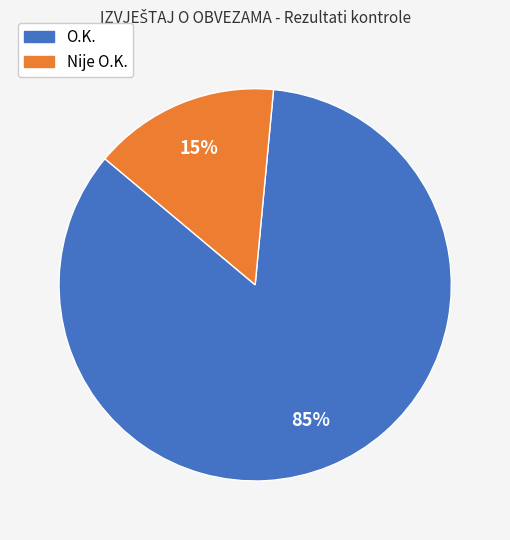

How many segments does this pie chart have?

2